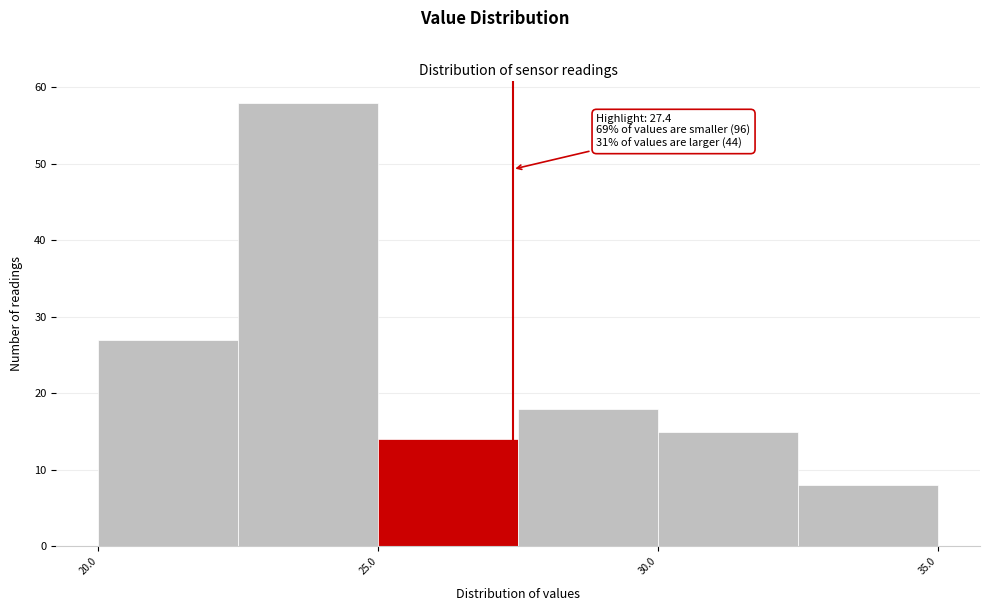

Which range on the x-axis has the tallest bar?

22.5 to 25.0